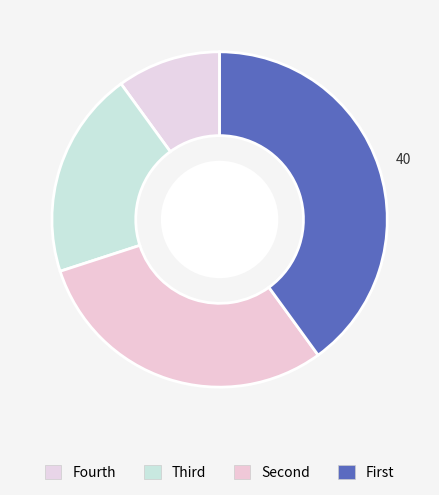

How many slices are in this pie chart?

4